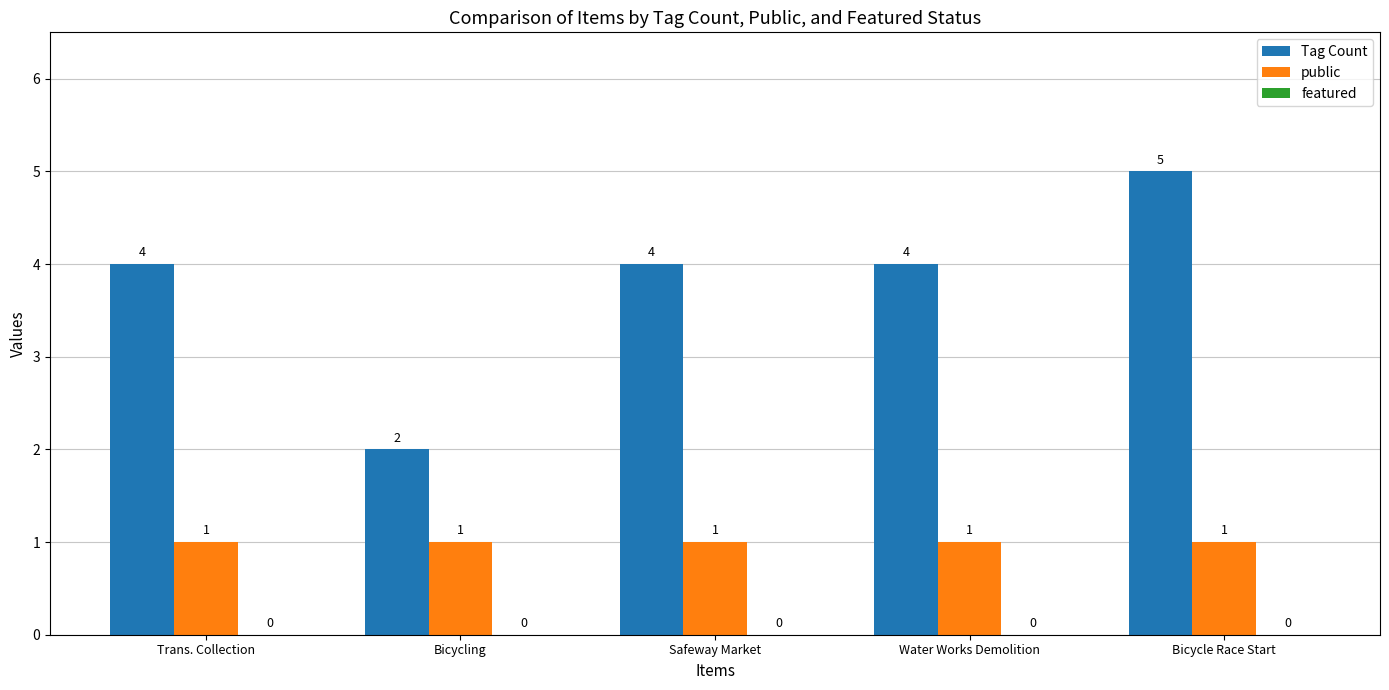

How many bars are there in each group?

2